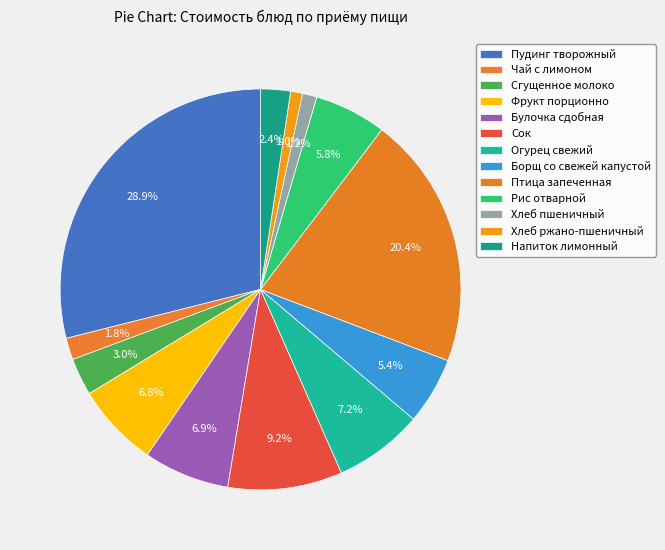

To the nearest percent, what is the combined percentage of Рис отварной and Хлеб пшеничный?

7%